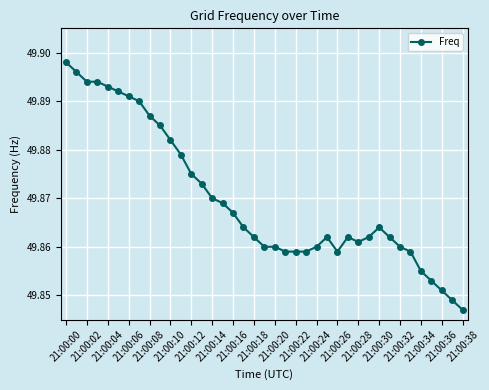

How many values are between 49 and 50?

39